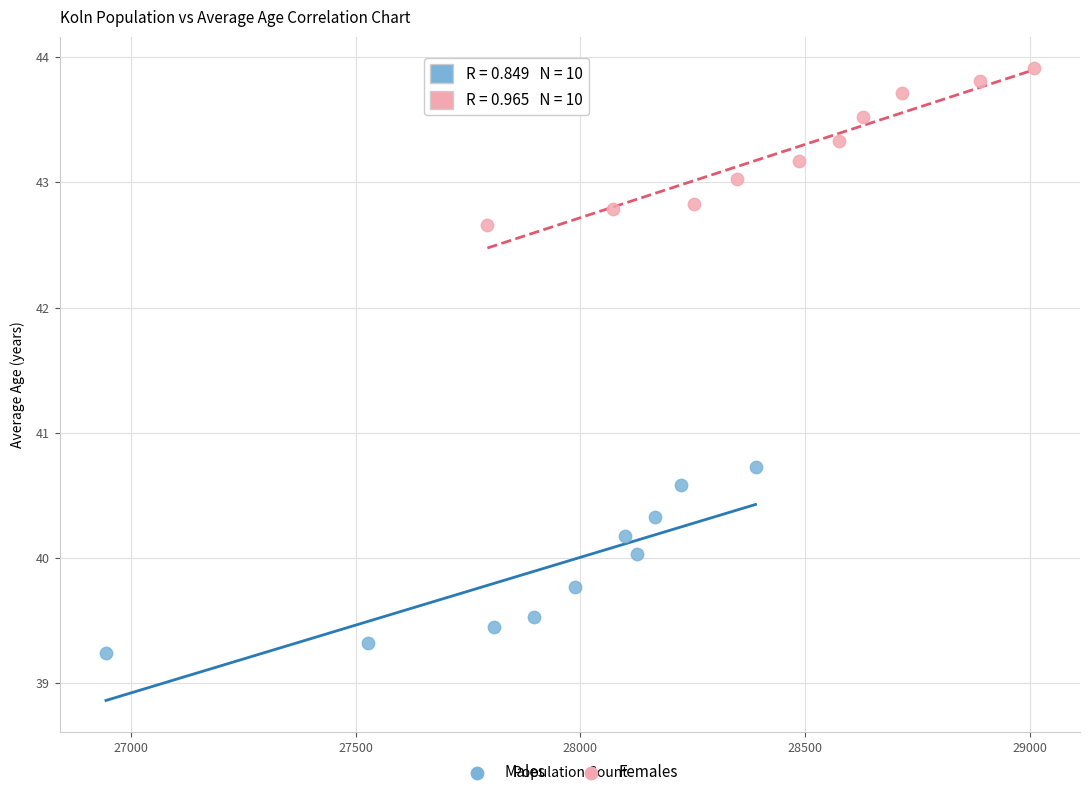

What are all the series names shown in the legend?

Males, Females